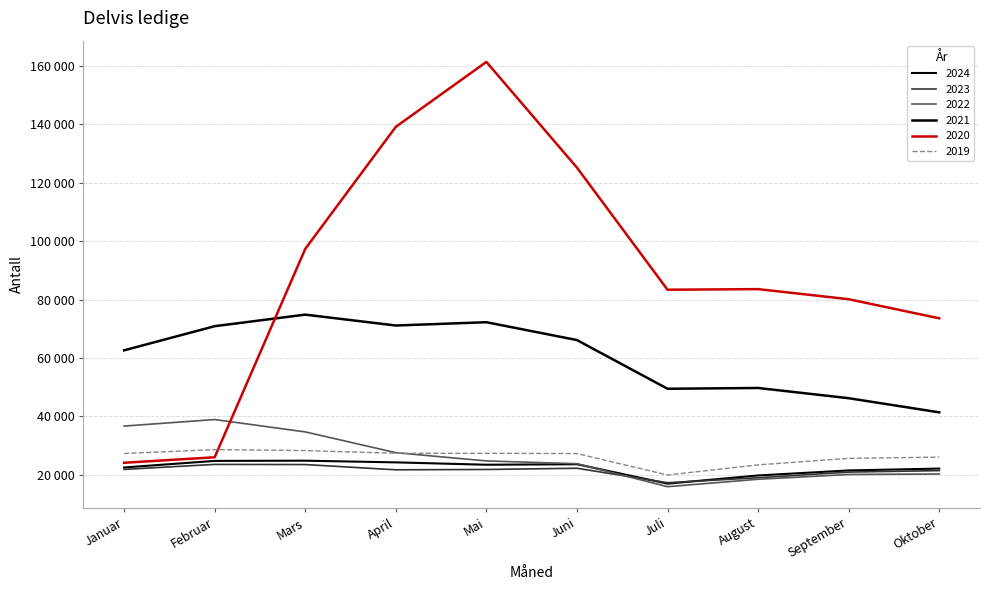

What is the minimum value for 2023?

17280